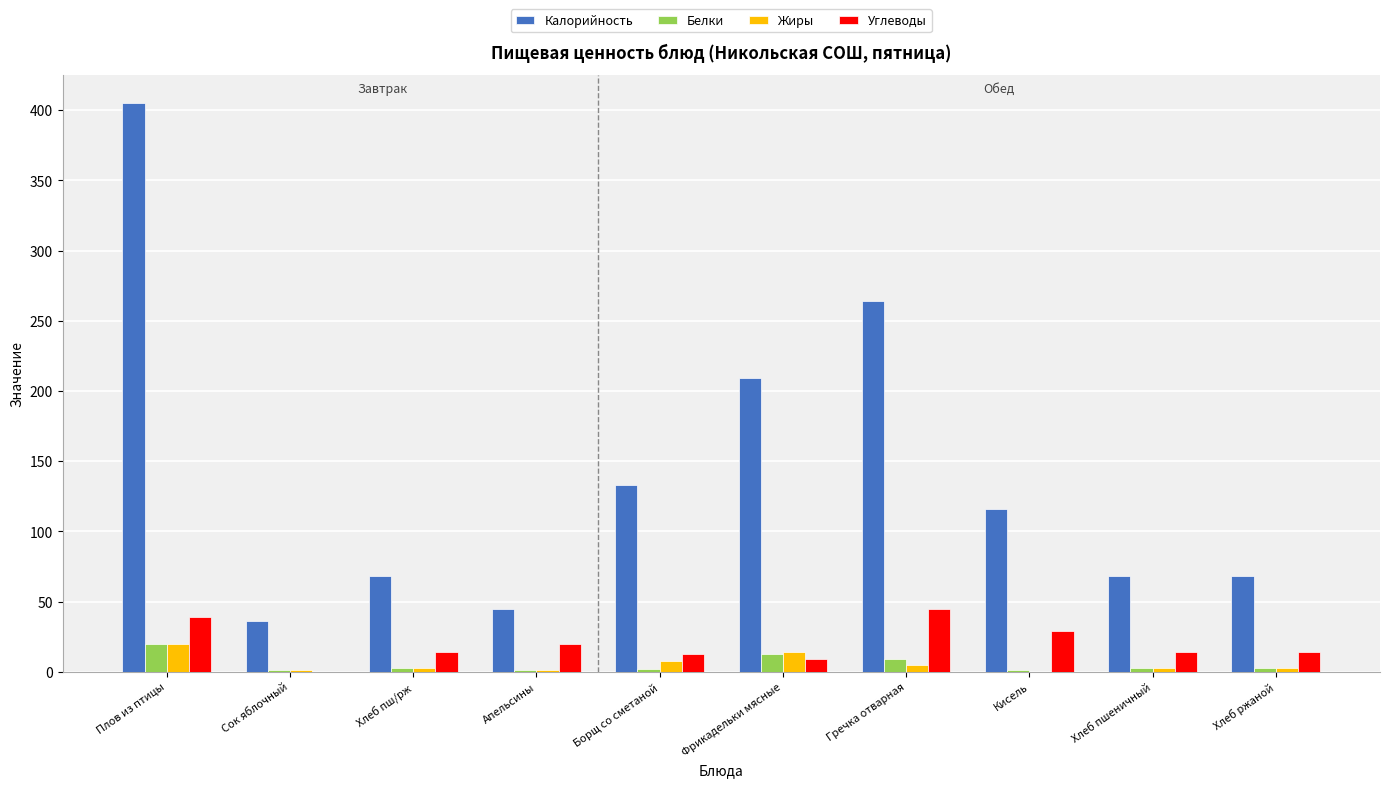

What is the highest value of the Углеводы series?

45.0